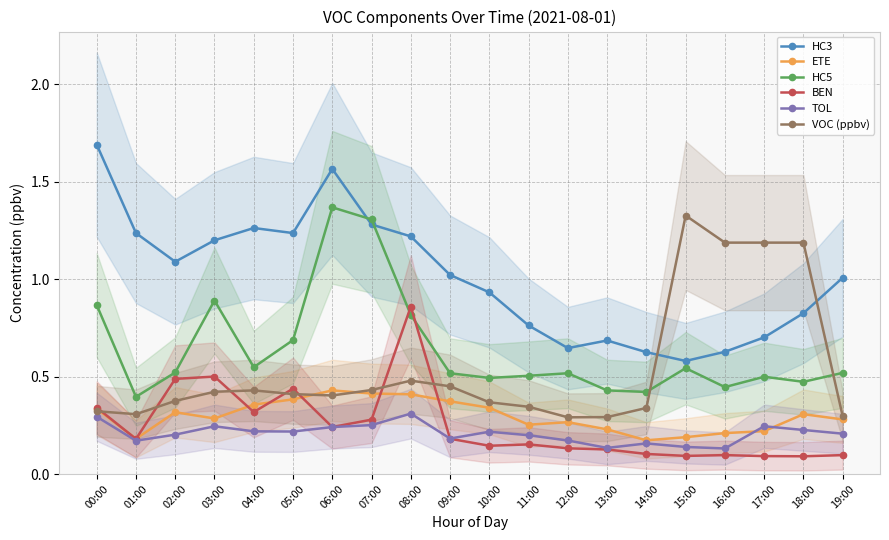

At which label does HC5 reach its peak?

06:00